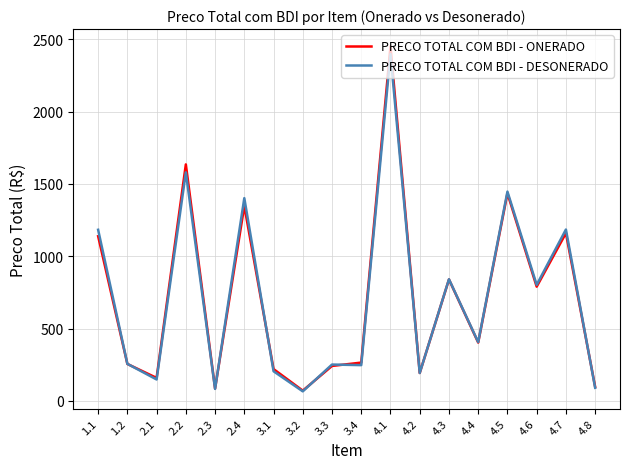

How many categories are shown in the chart?

18